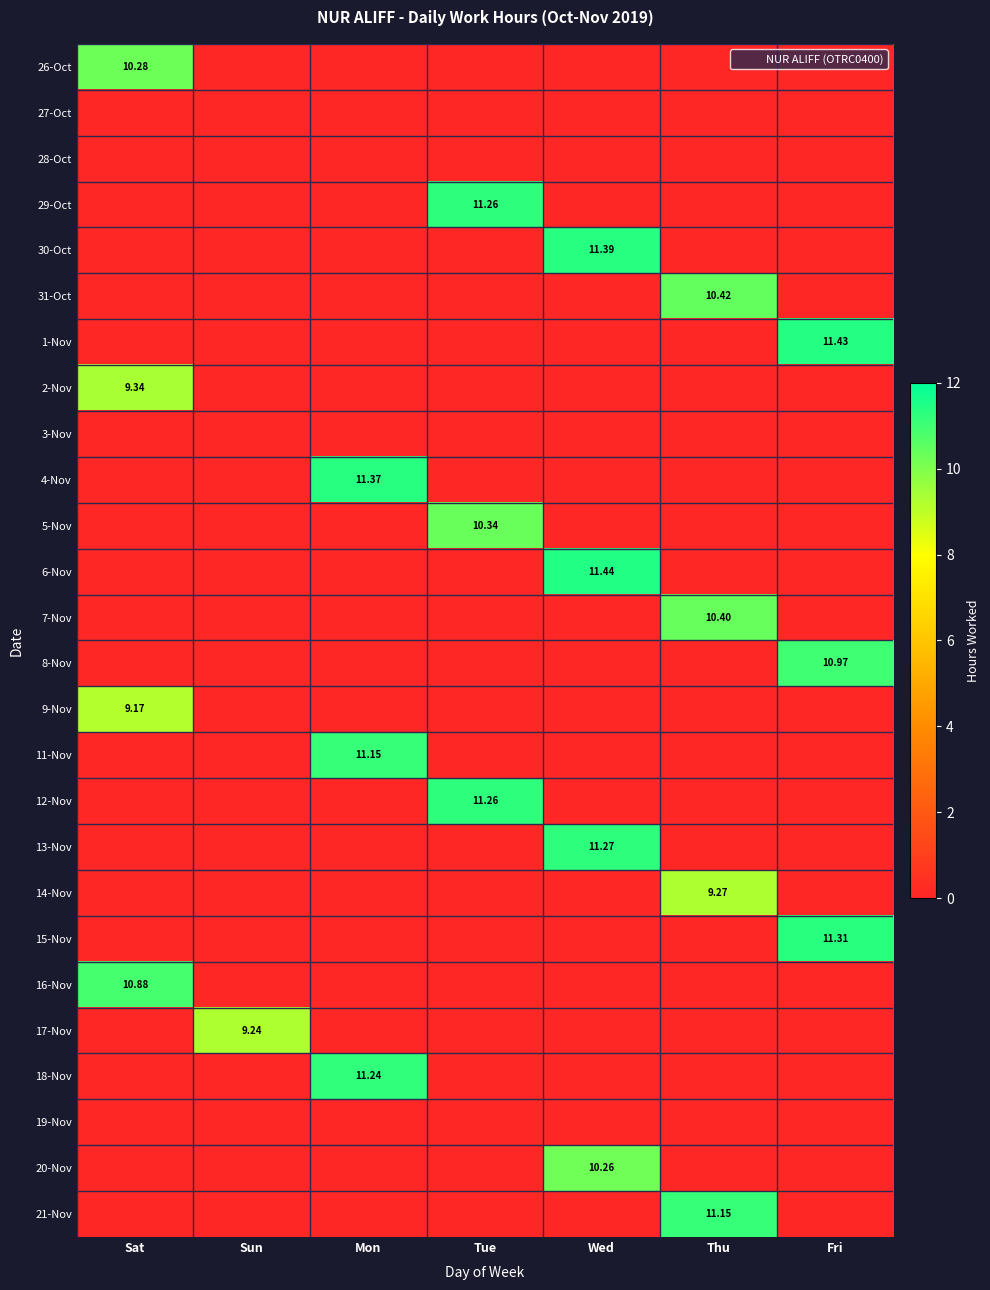

At Fri, list the series in order from largest to smallest.

1-Nov, 15-Nov, 8-Nov, 26-Oct, 27-Oct, 28-Oct, 29-Oct, 30-Oct, 31-Oct, 2-Nov, 3-Nov, 4-Nov, 5-Nov, 6-Nov, 7-Nov, 9-Nov, 11-Nov, 12-Nov, 13-Nov, 14-Nov, 16-Nov, 17-Nov, 18-Nov, 19-Nov, 20-Nov, 21-Nov